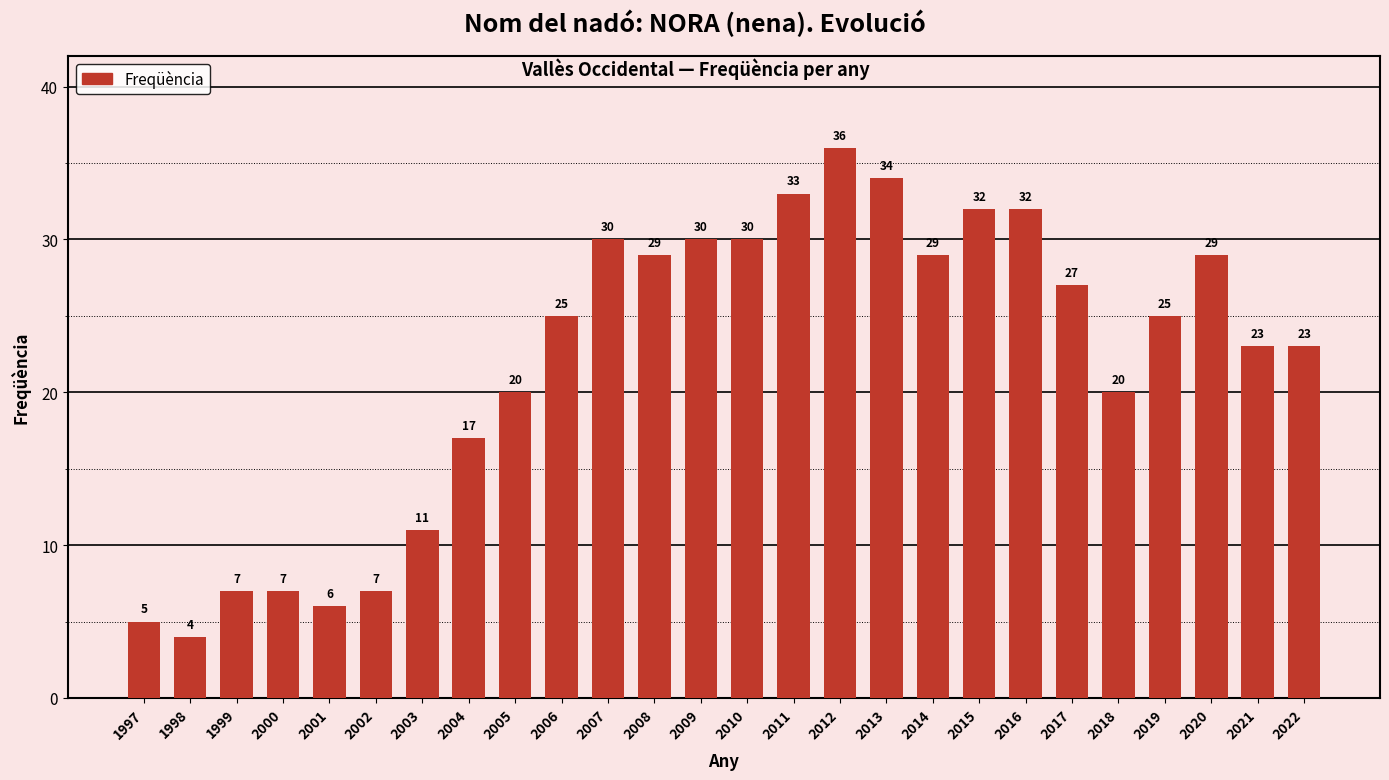

What is the change in value from 2011 to 2019?

-8